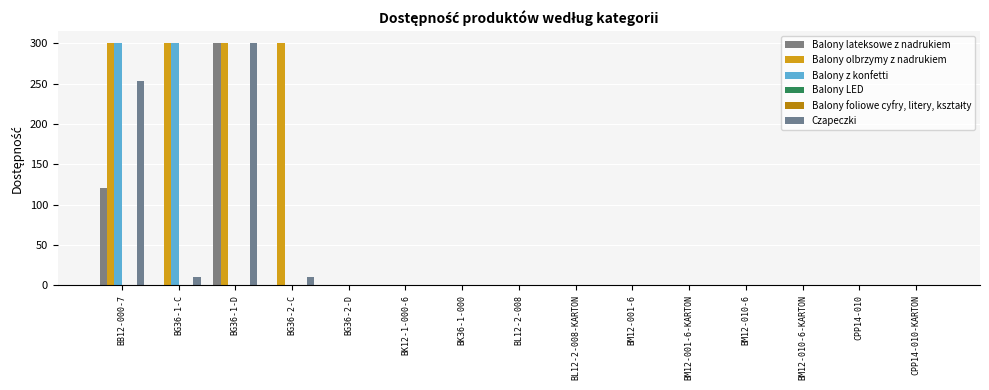

Rank the series by their maximum value, from lowest to highest.

Balony LED, Balony foliowe cyfry, litery, kształty, Balony lateksowe z nadrukiem, Balony olbrzymy z nadrukiem, Balony z konfetti, Czapeczki